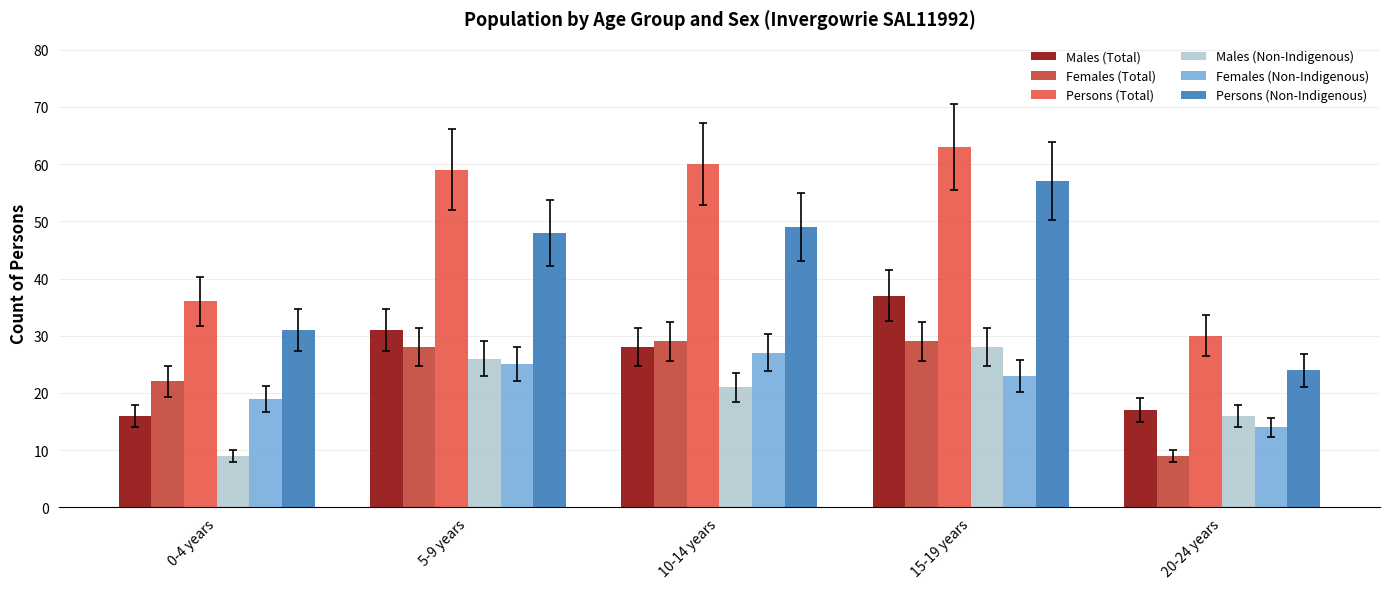

At which label does Males (Non-Indigenous) first exceed 21?

5-9 years